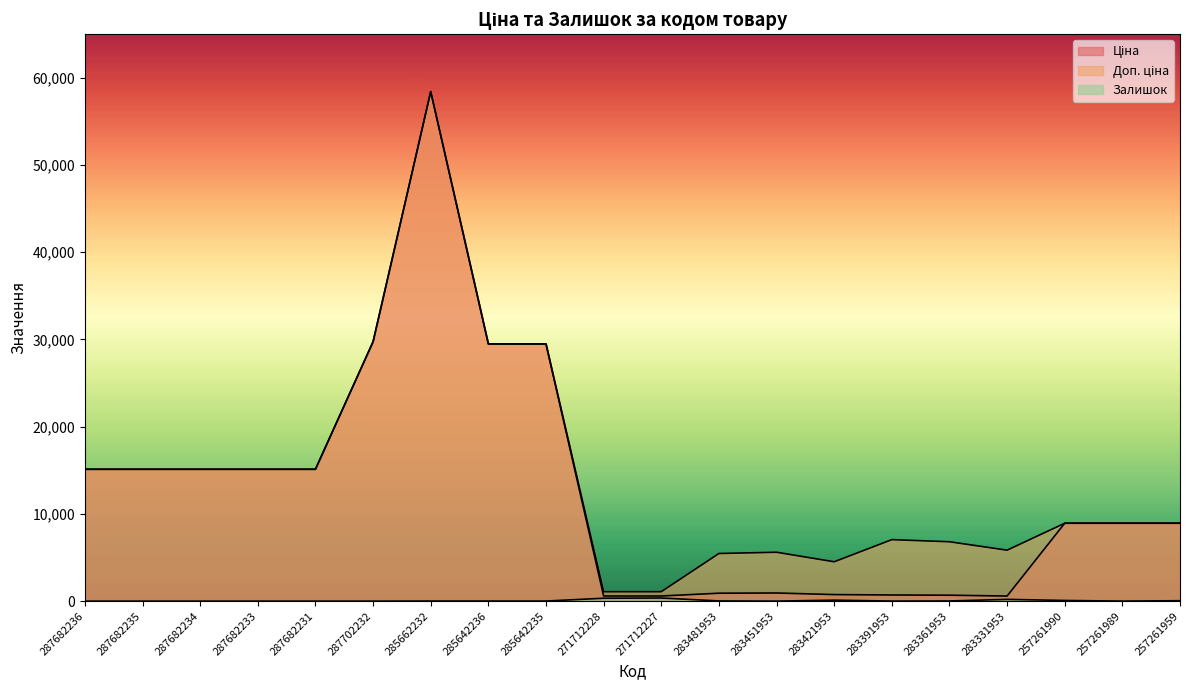

Reading right to left, transcribe all the data shown in this chart.

Ціна: 257261959=8934.1	257261989=8934.1	257261990=8934.1	283331953=584.4	283361953=681.0	283391953=705.1	283421953=752.2	283451953=934.5	283481953=910.4	271712227=589.9	271712228=589.9	285642235=29491.5	285642236=29491.5	285662232=58426.5	287702232=29747.2	287682231=15120.0	287682233=15120.0	287682234=15120.0	287682235=15120.0	287682236=15120.0
Доп. ціна: 257261959=8934.1	257261989=8934.1	257261990=8934.1	283331953=5843.9	283361953=6809.8	283391953=7051.3	283421953=4513.3	283451953=5607.2	283481953=5462.3	271712227=1081.7	271712228=1081.7	285642235=29491.5	285642236=29491.5	285662232=58426.5	287702232=29747.2	287682231=15120.0	287682233=15120.0	287682234=15120.0	287682235=15120.0	287682236=15120.0
Залишок: 257261959=50.0	257261989=6.0	257261990=78.0	283331953=202.0	283361953=19.0	283391953=8.0	283421953=113.0	283451953=2.0	283481953=24.0	271712227=359.0	271712228=333.0	285642235=11.0	285642236=11.0	285662232=12.0	287702232=0.0	287682231=0.0	287682233=0.0	287682234=0.0	287682235=0.0	287682236=0.0